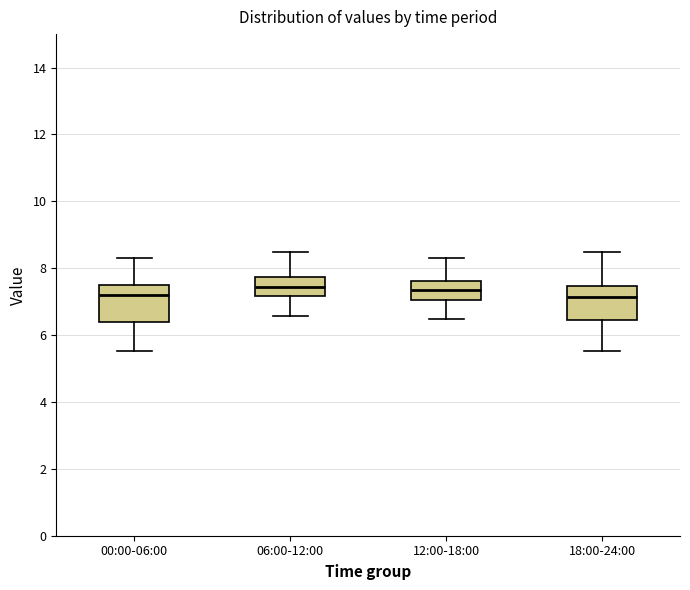

Reading left to right, read every box against the y-axis: the position of its median line, the range the box covers, and the ends of its whiskers. The values are not printed on the chart, so give them approximately, as read against the axis.

00:00-06:00: median 7.2, box 6.4 to 7.6, whiskers 5.6 to 8.4
06:00-12:00: median 7.4, box 7.2 to 7.8, whiskers 6.6 to 8.4
12:00-18:00: median 7.4, box 7.0 to 7.6, whiskers 6.4 to 8.4
18:00-24:00: median 7.2, box 6.4 to 7.4, whiskers 5.6 to 8.4